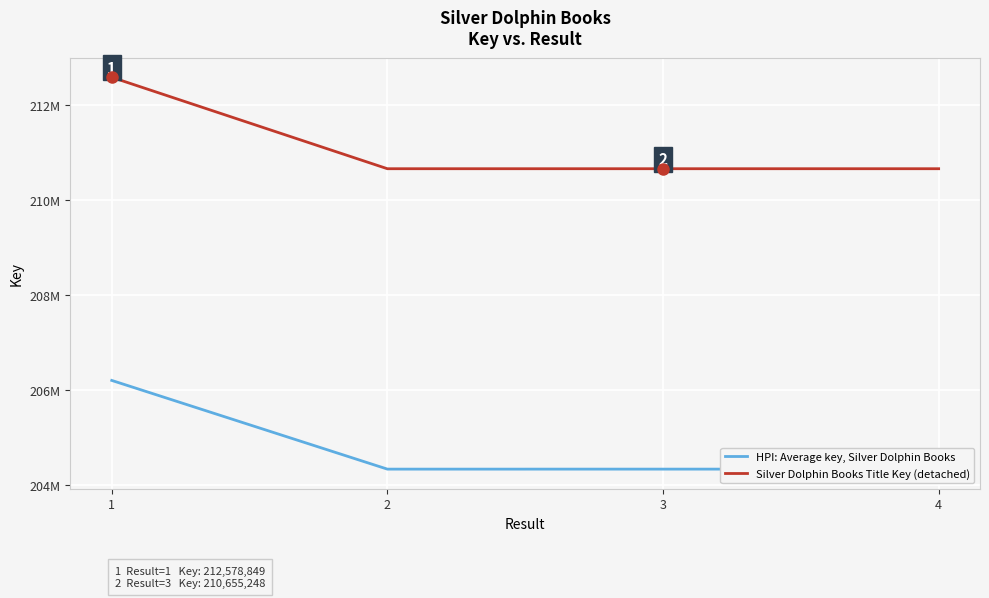

Is the value of Silver Dolphin Books Title Key (detached) at 4 greater than the value of HPI: Average key, Silver Dolphin Books at 2?

Yes